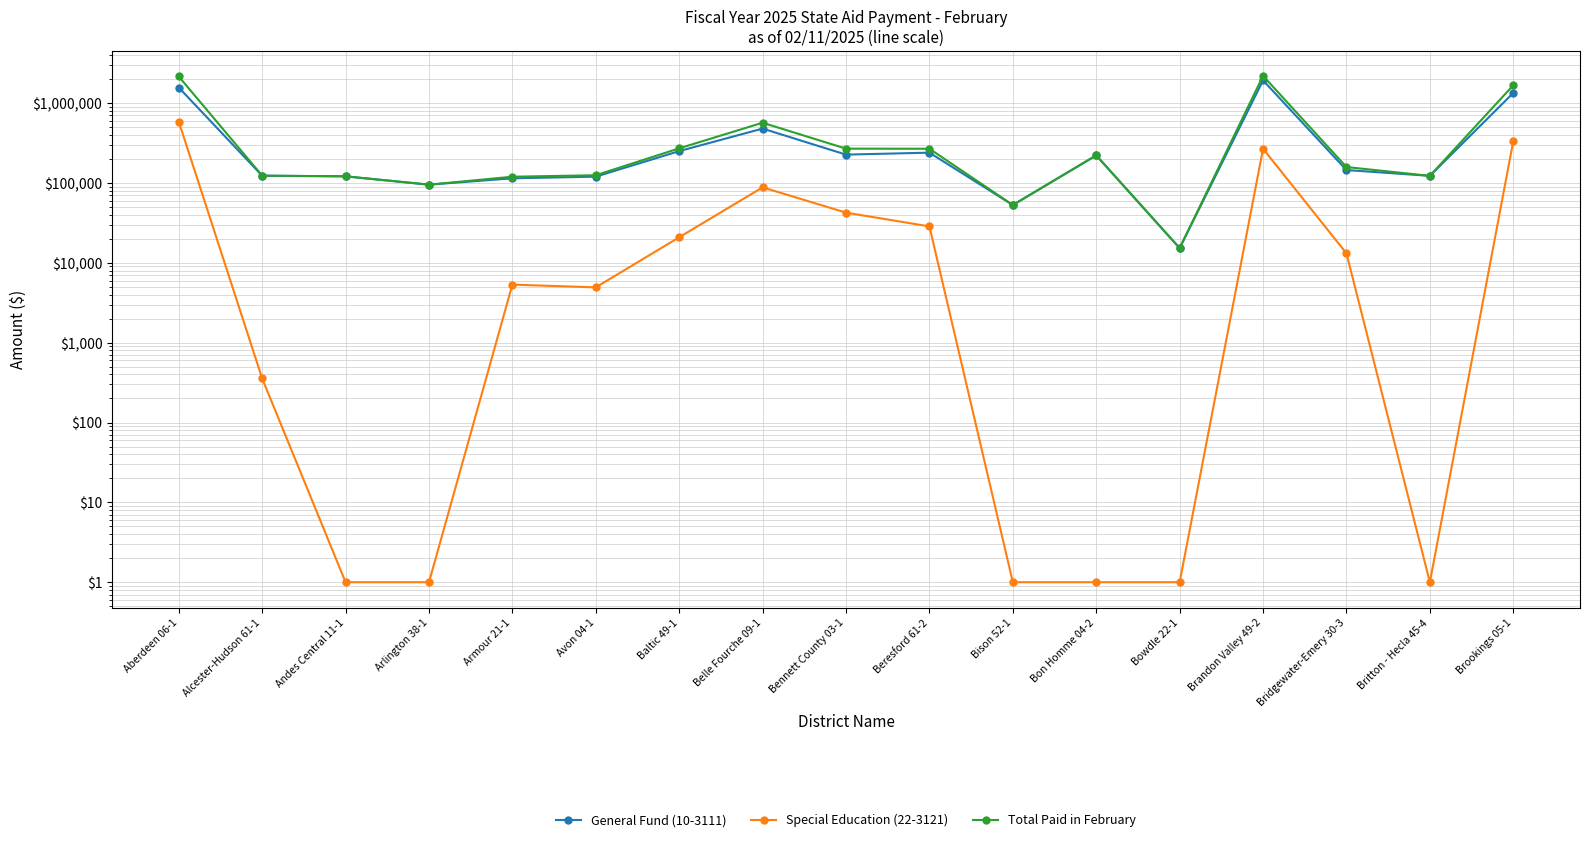

What are all the series names shown in the legend?

General Fund (10-3111), Special Education (22-3121), Total Paid in February